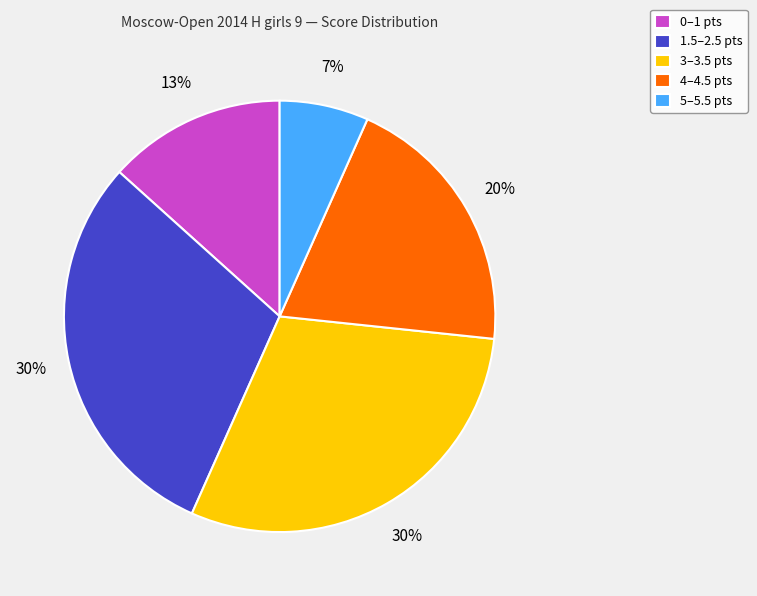

The 5–5.5 pts slice represents 7% of the pie. True or false?

True